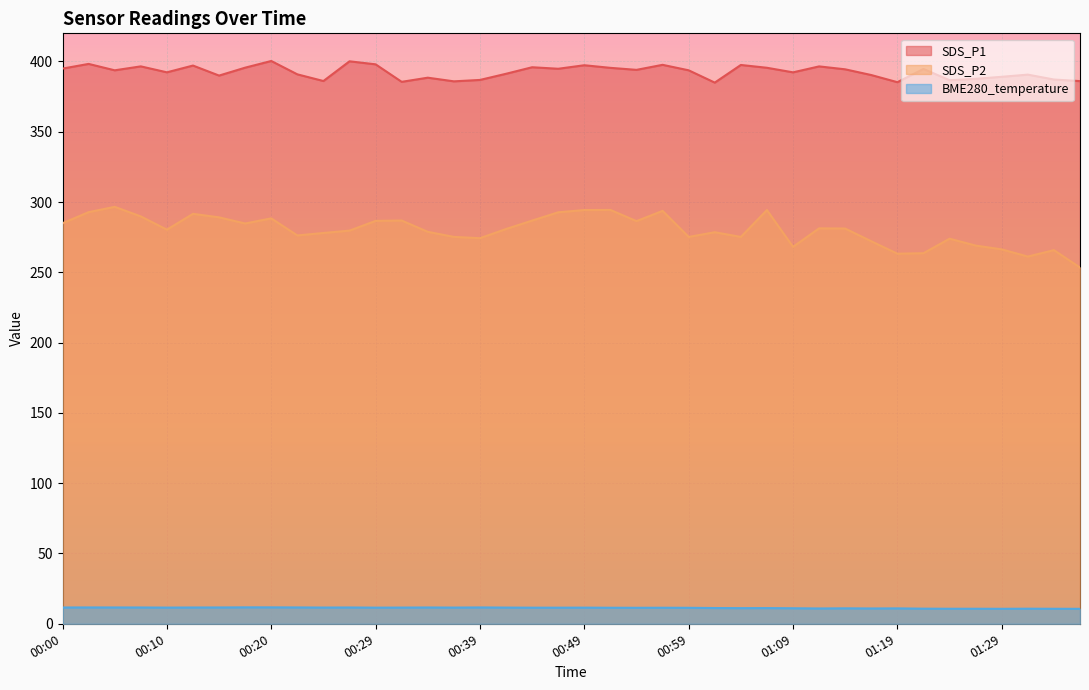

What is the total value across all series at 01:14?

686.5